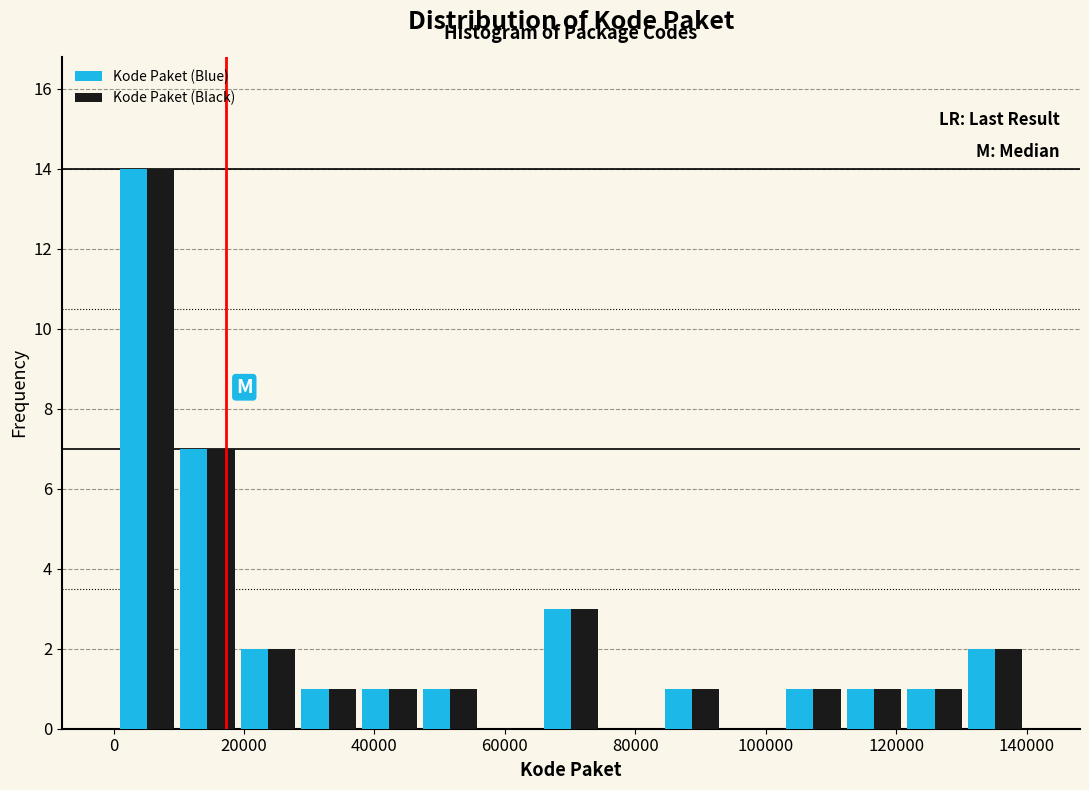

What is the height of the Kode Paket (Blue) bar covering 20000 to 28000 on the x-axis? Neither the bar edges nor the heights are printed on the chart, so give them approximately, as read against the axes.

2